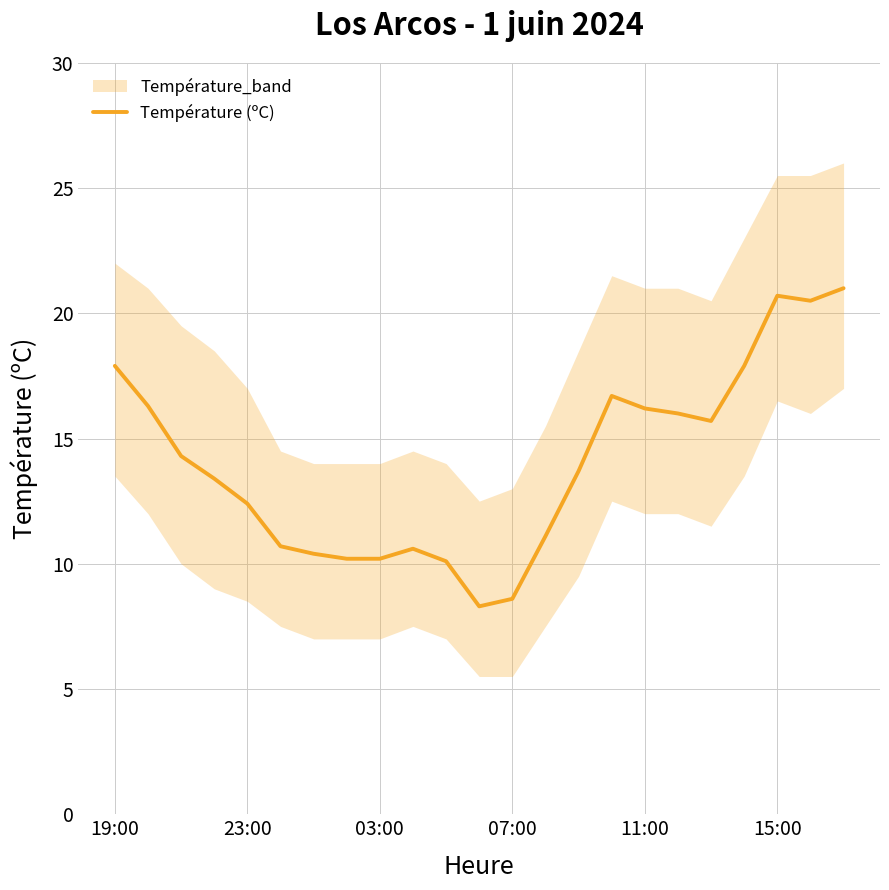

Is it true that Température (ºC) equals 8.4 at 23:00?

False